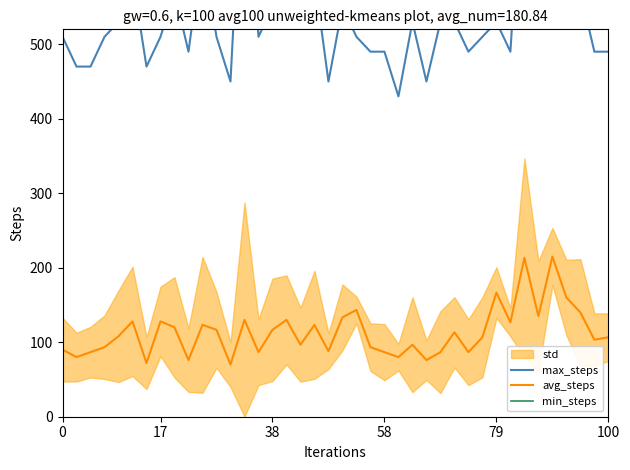

True or false: avg_steps and min_steps cross at least once.

False